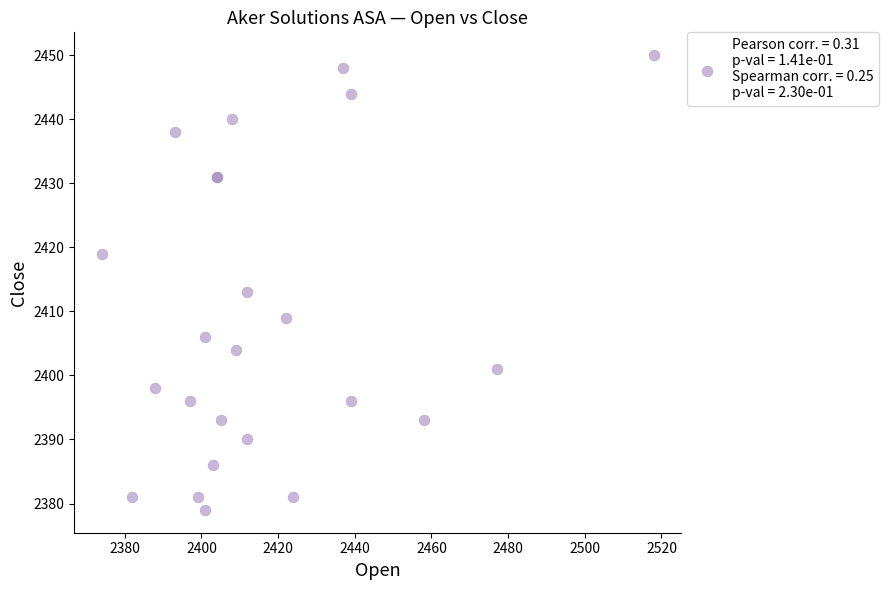

What Y value in the scatter plot is closest to 2414?

2413